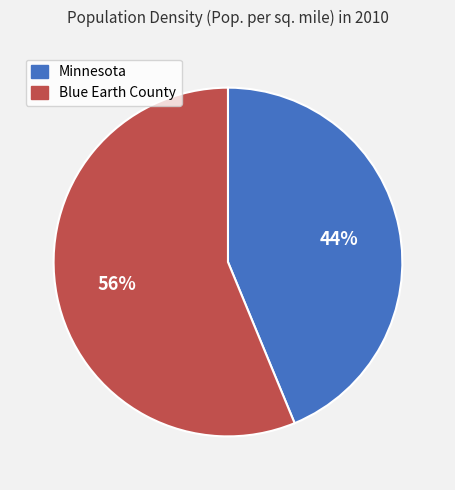

To the nearest percent, what is the difference between the largest and smallest slice percentages?

12%